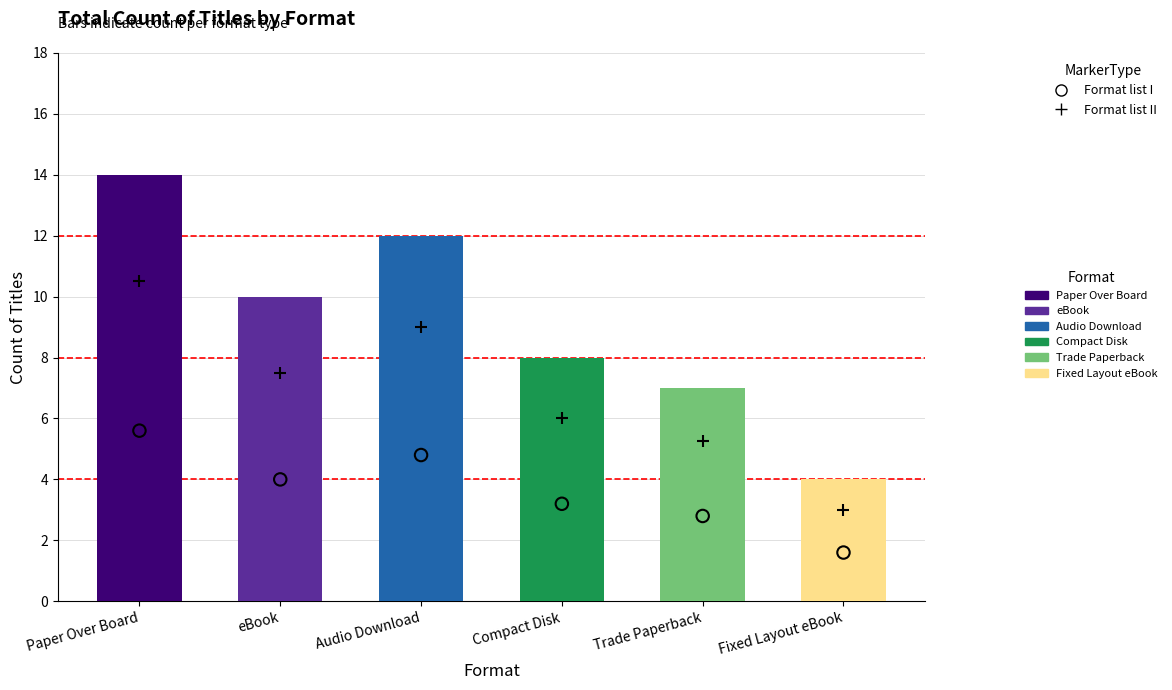

At which category is the sum across all series the highest?

Paper Over Board